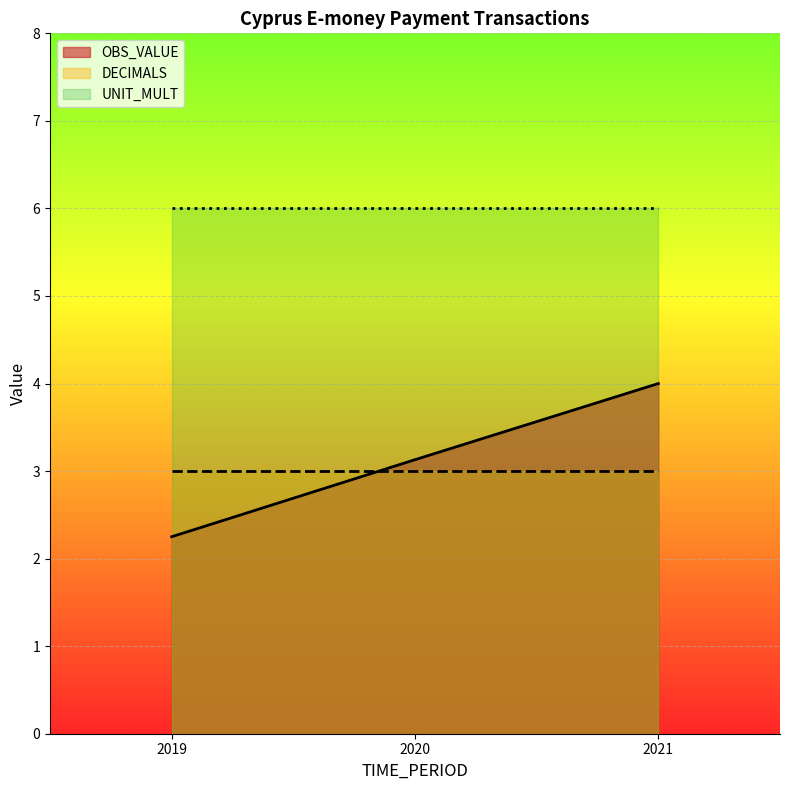

Which series has the widest spread of values?

OBS_VALUE